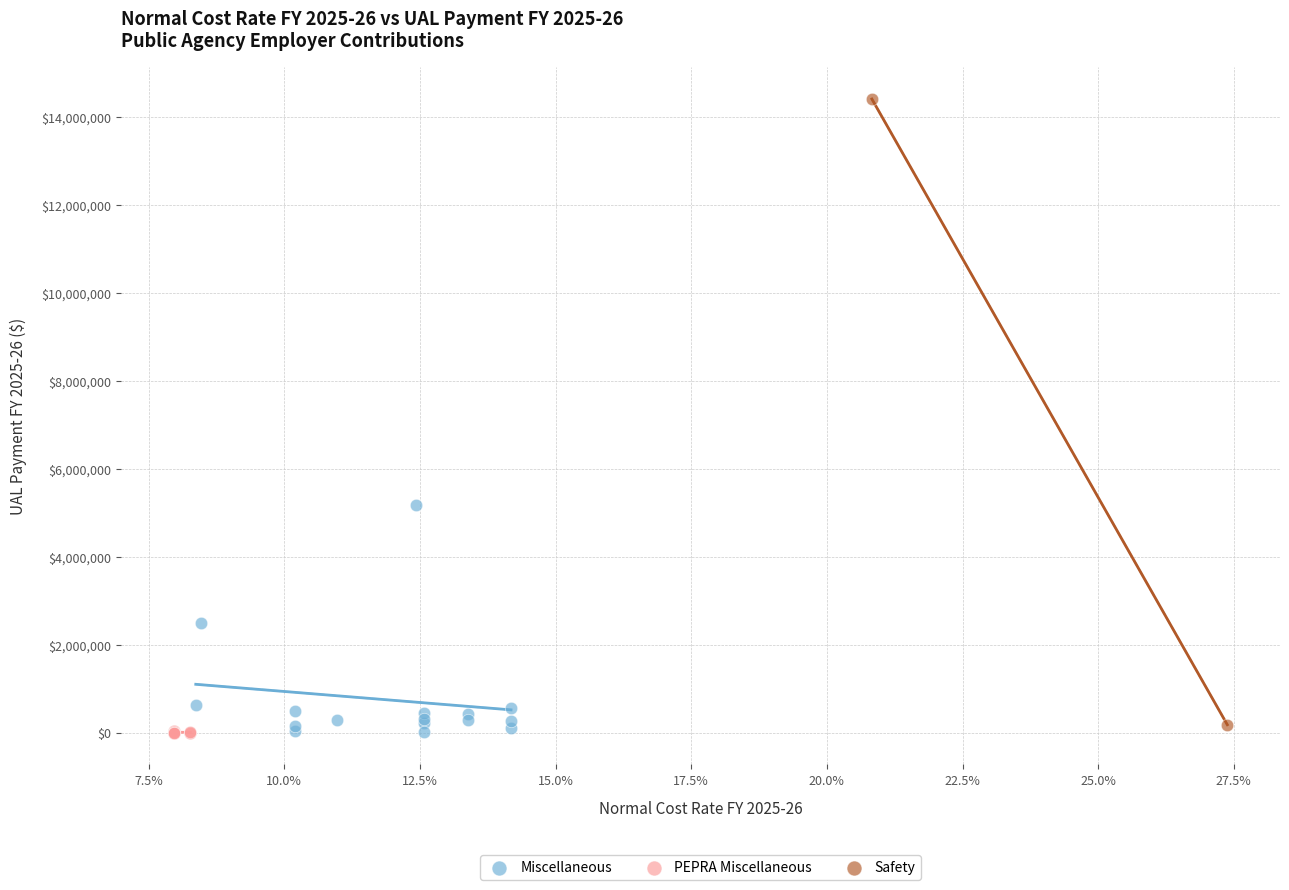

Which series has the largest Y range (max minus min)?

Safety